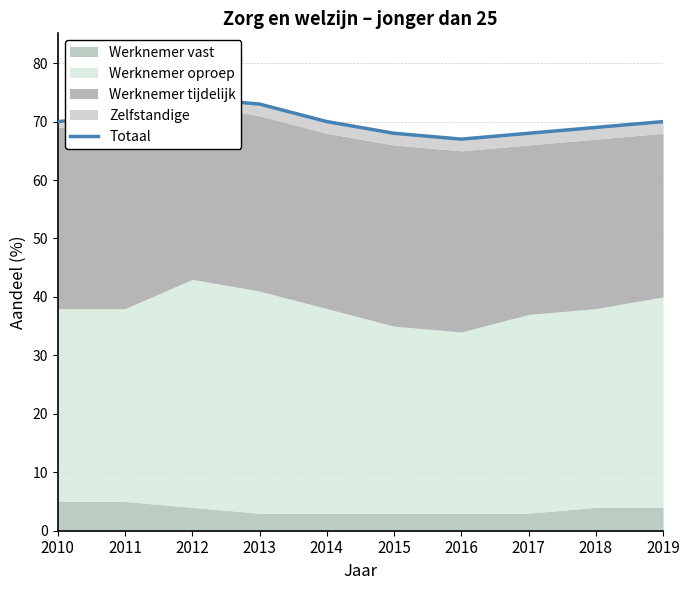

What is the maximum value shown in the chart?

74